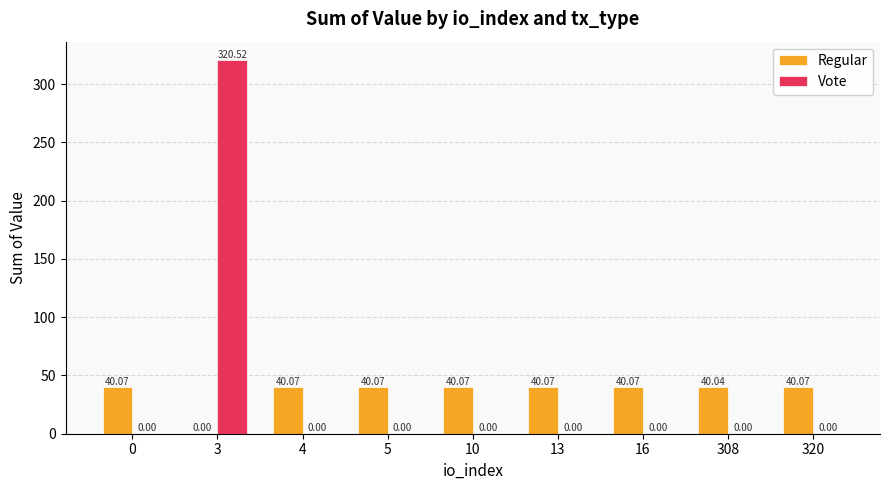

Does the chart contain stacked bars?

No